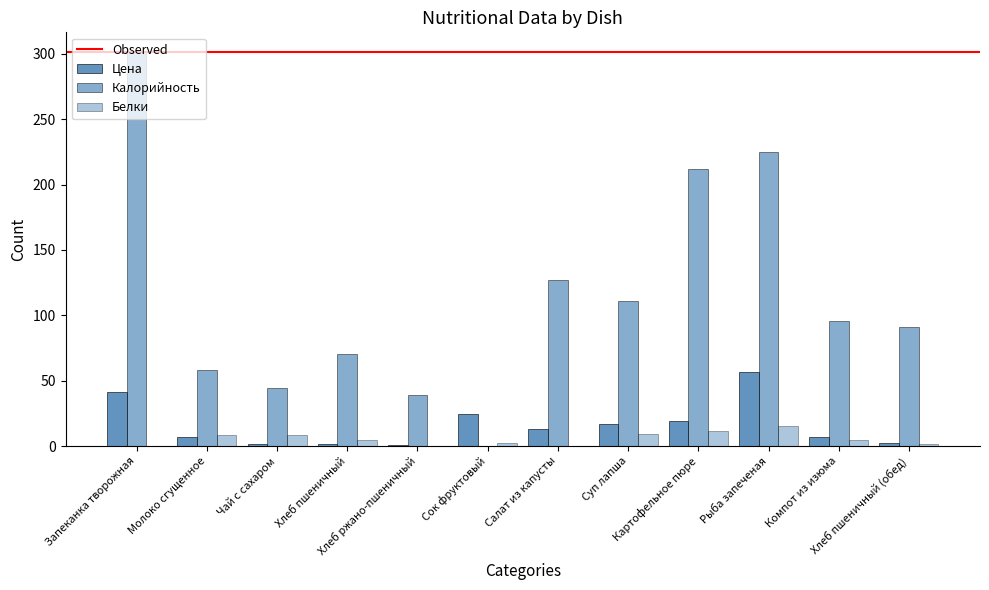

Reading left to right, what are all the values shown in this chart?

Цена: 41.6	7.1	1.9	1.7	1.0	24.2	12.7	17.1	19.4	56.4	6.8	2.4
Калорийность: 301.3	57.9	44.4	70.3	39.1	0.0	127.2	111.0	212.0	225.0	96.0	90.8
Белки: 0.2	8.2	8.2	4.6	0.2	2.3	0.2	8.9	11.7	15.4	4.6	1.3